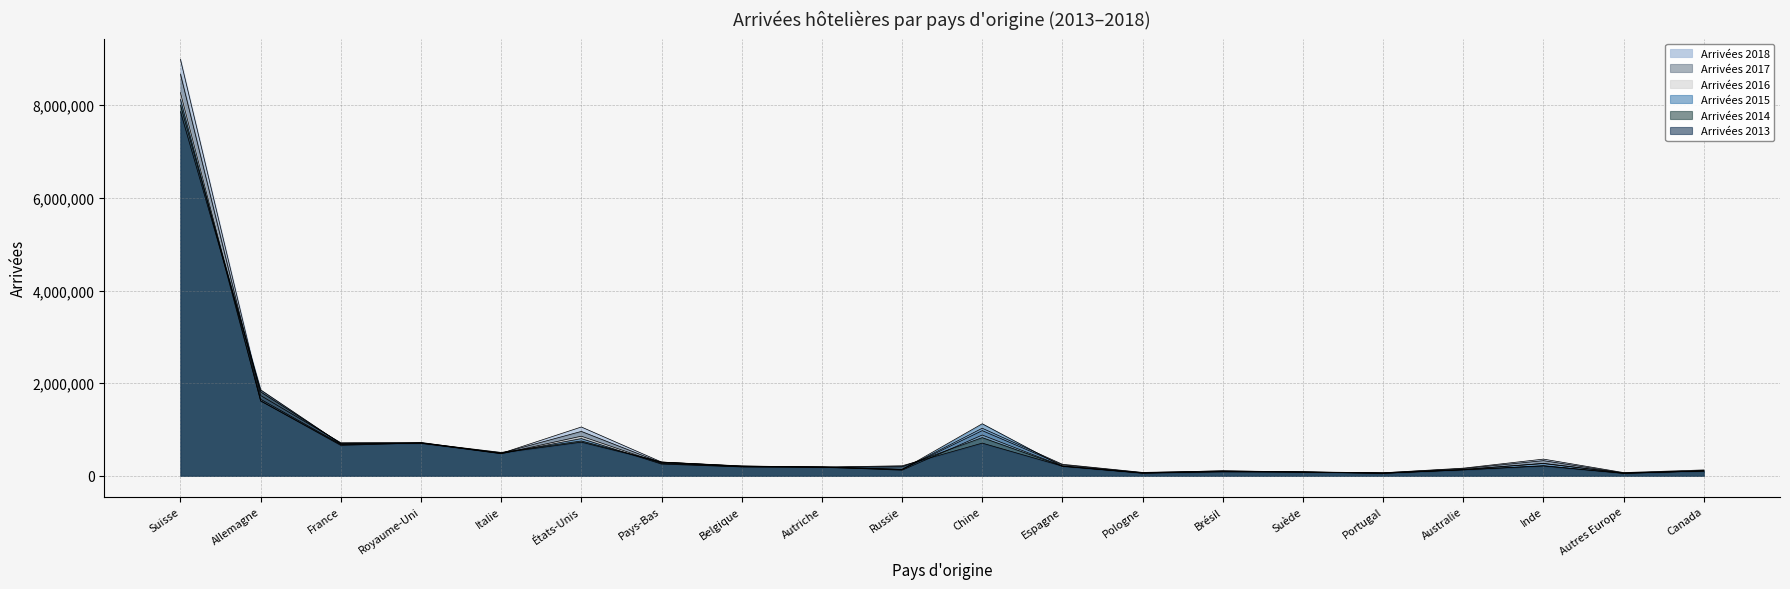

Read the Arrivées 2015 value at Pologne, to the nearest 10.

58220